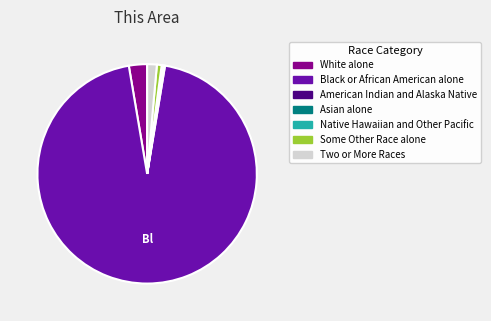

Between Two or More Races and Some Other Race alone, which is larger?

Two or More Races